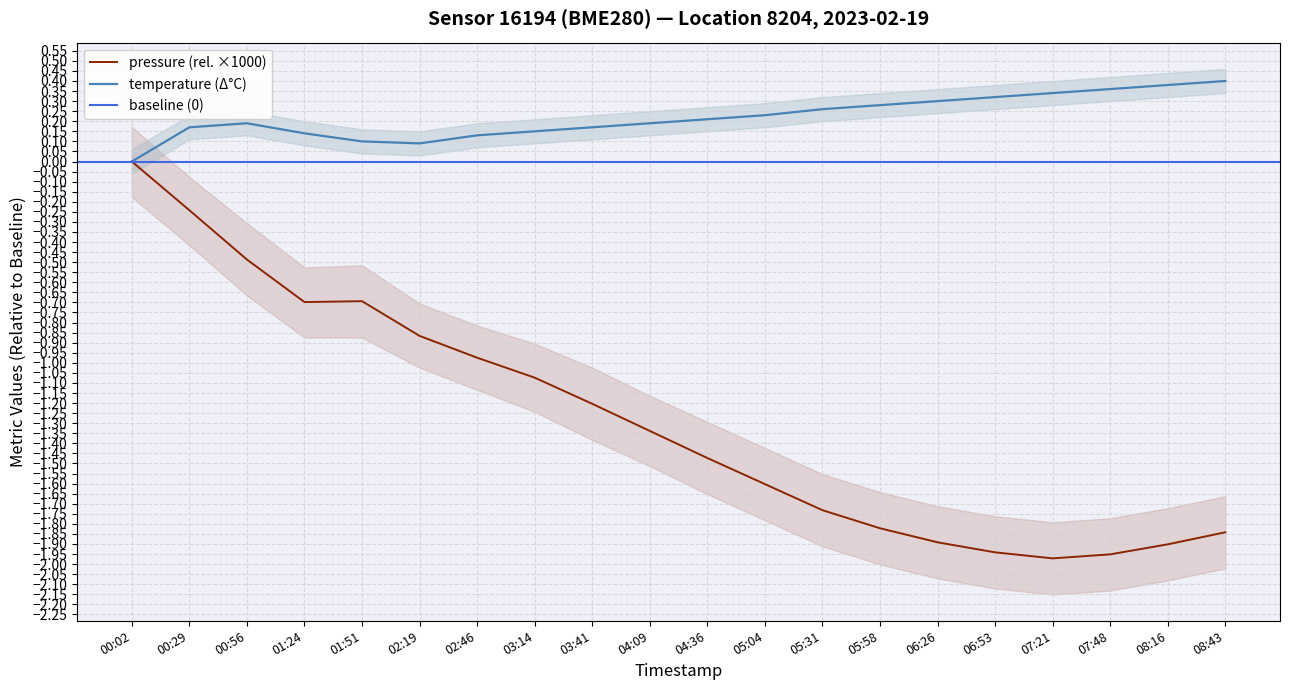

Which series has the largest total across all categories?

temperature